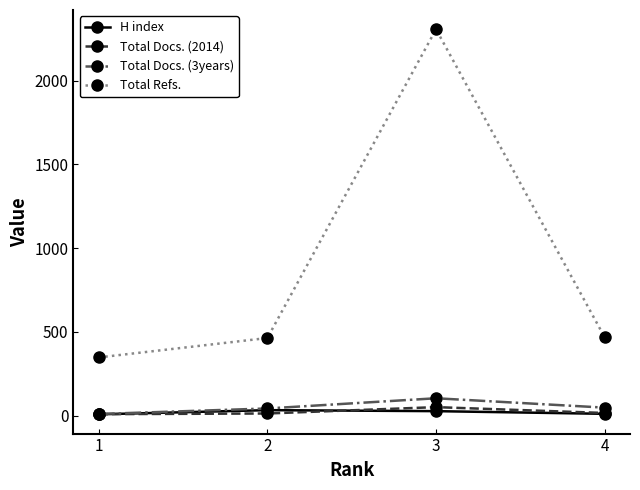

What is the sum of all Total Docs. (3years) values?

201